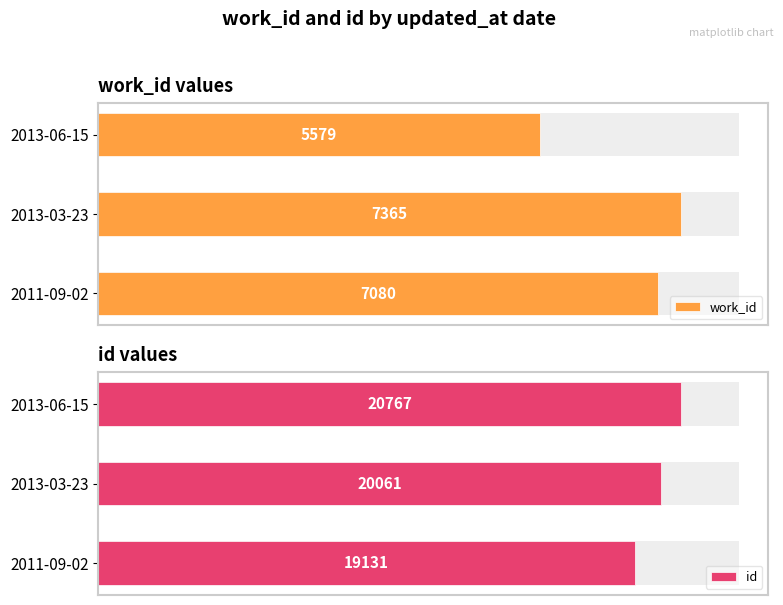

What is the approximate value of id at 2011-09-02?

19131